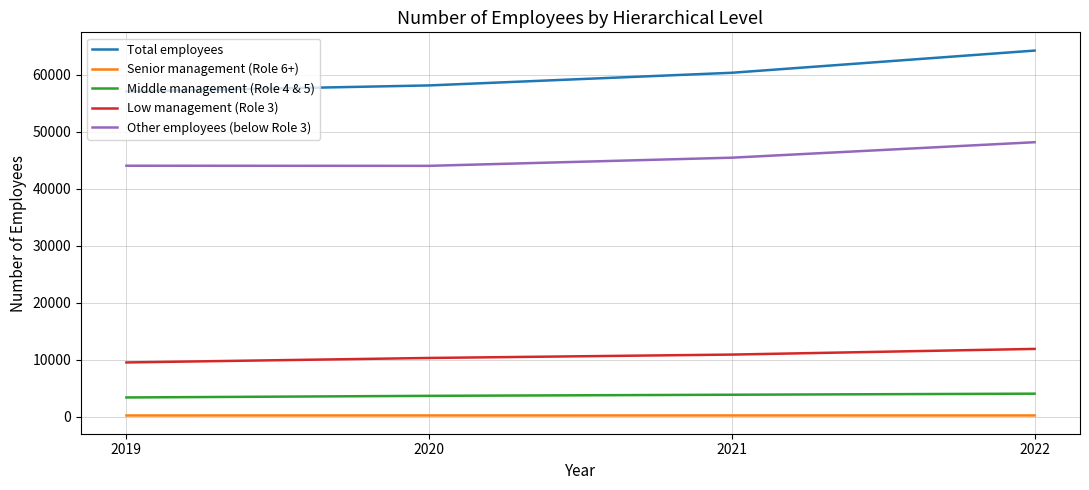

Which series has the widest spread of values?

Total employees